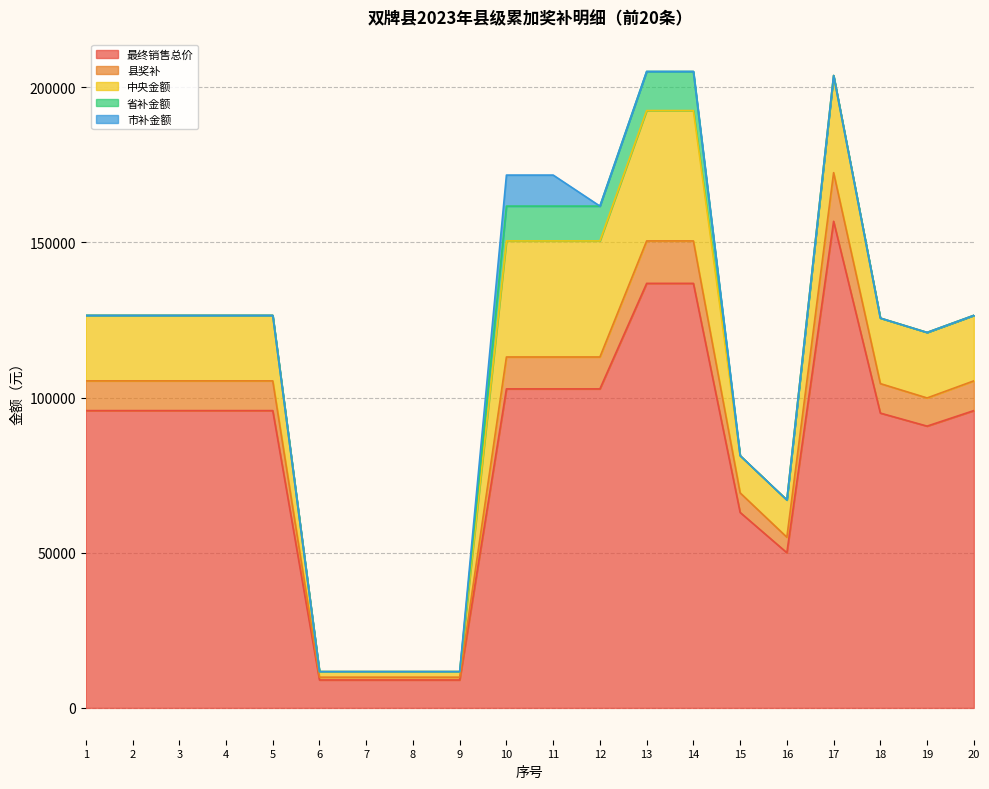

Reading left to right, what are all the values shown in this chart?

最终销售总价: 95800	95800	95800	95800	95800	9000	9000	9000	9000	102800	102800	102800	136800	136800	62990	50000	156800	95000	90800	95800
县奖补: 9580	9580	9580	9580	9580	900	900	900	900	10280	10280	10280	13680	13680	6299	5000	15680	9500	9080	9580
中央金额: 21110	21110	21110	21110	21110	1800	1800	1800	1800	37400	37400	37400	42000	42000	12000	12000	31300	21110	21110	21110
省补金额: 0	0	0	0	0	0	0	0	0	11220	11220	11220	12600	12600	0	0	0	0	0	0
市补金额: 0	0	0	0	0	0	0	0	0	10000	10000	0	0	0	0	0	0	0	0	0